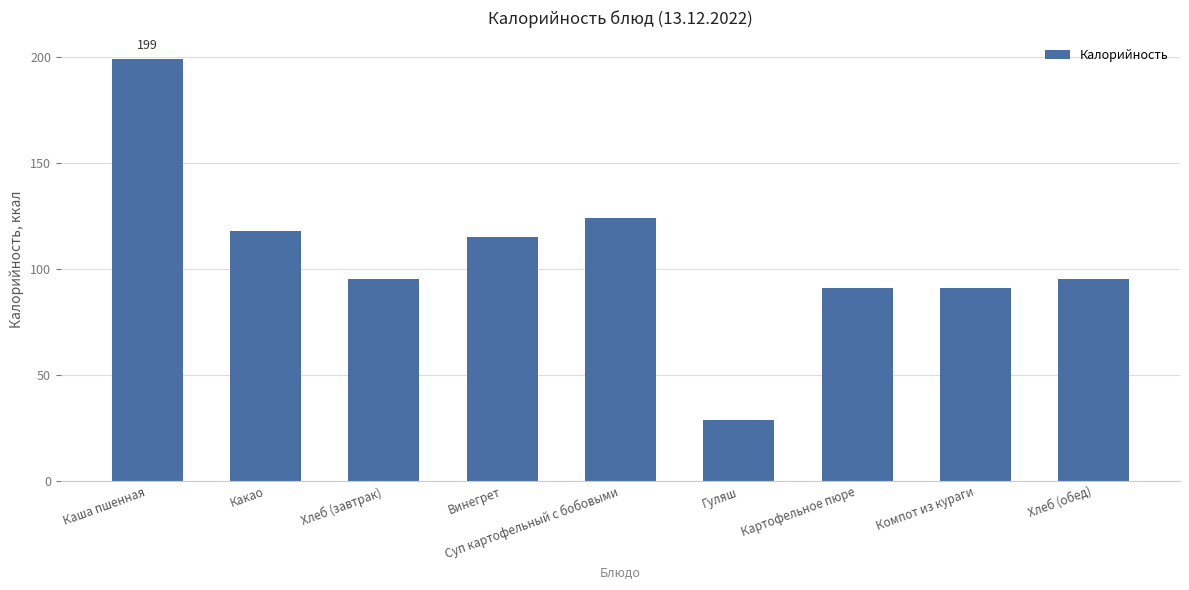

Which category has the highest value across all series?

Каша пшенная